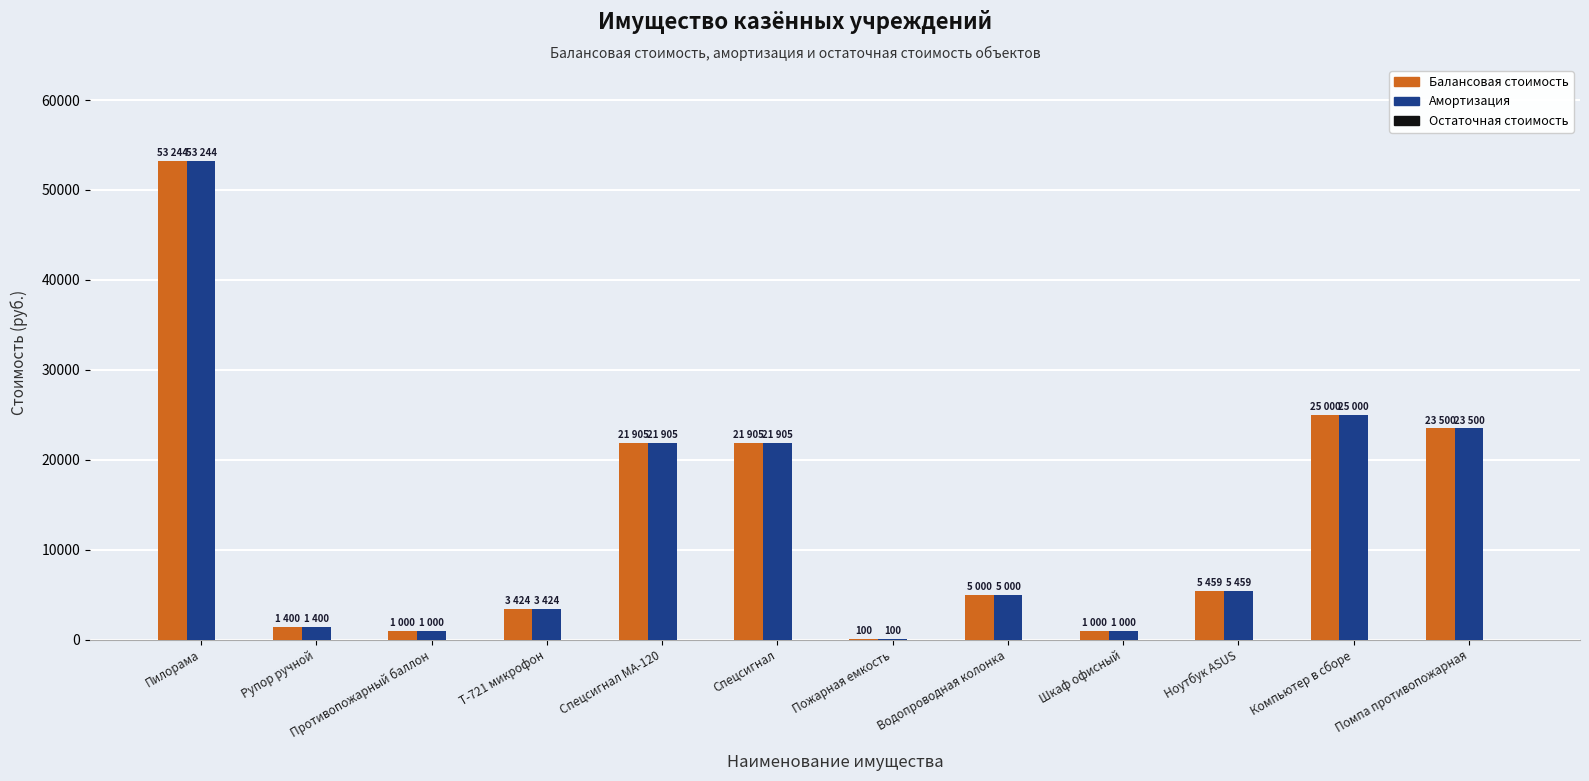

At which category is the sum across all series the highest?

Пилорама